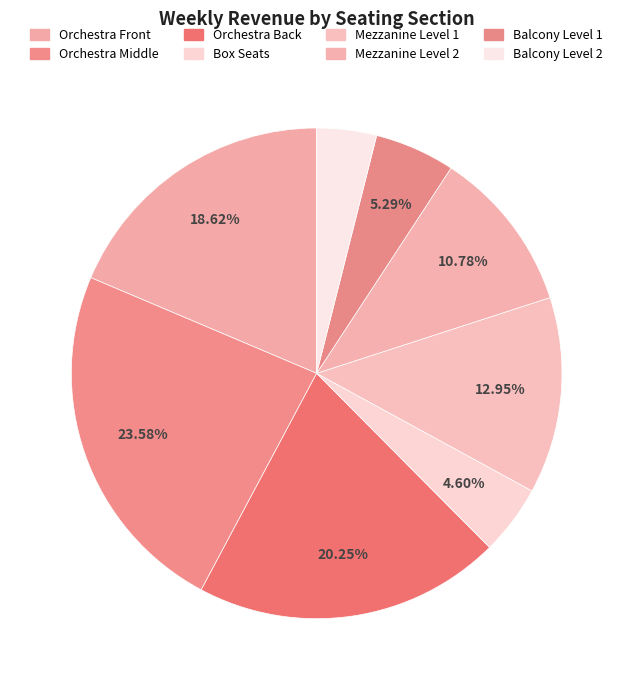

True or false: Balcony Level 2 accounts for 13% of the total.

False